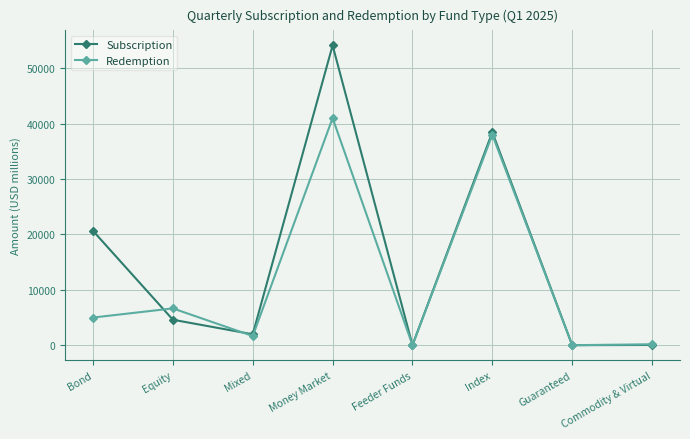

Rank the series by their maximum value, from lowest to highest.

Redemption, Subscription